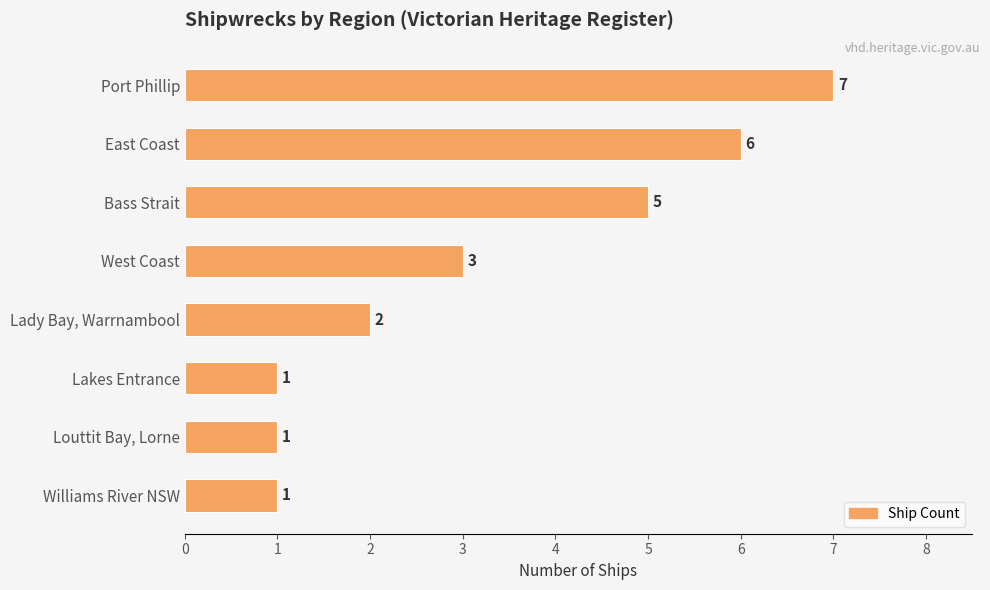

Reading top to bottom, list all the values displayed in this chart.

7	6	5	3	2	1	1	1